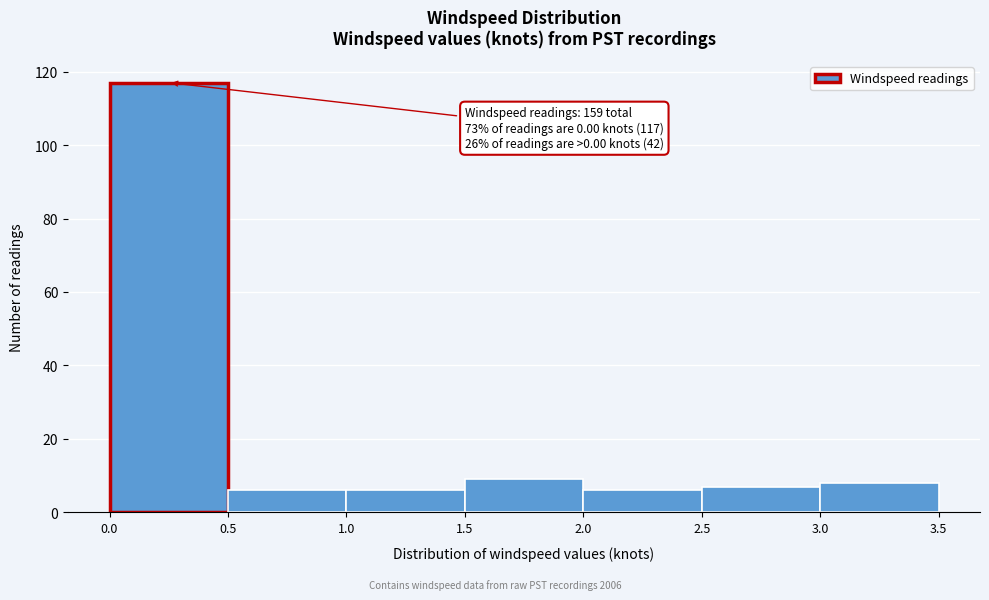

Which range on the x-axis has the tallest bar?

0.0 to 0.5